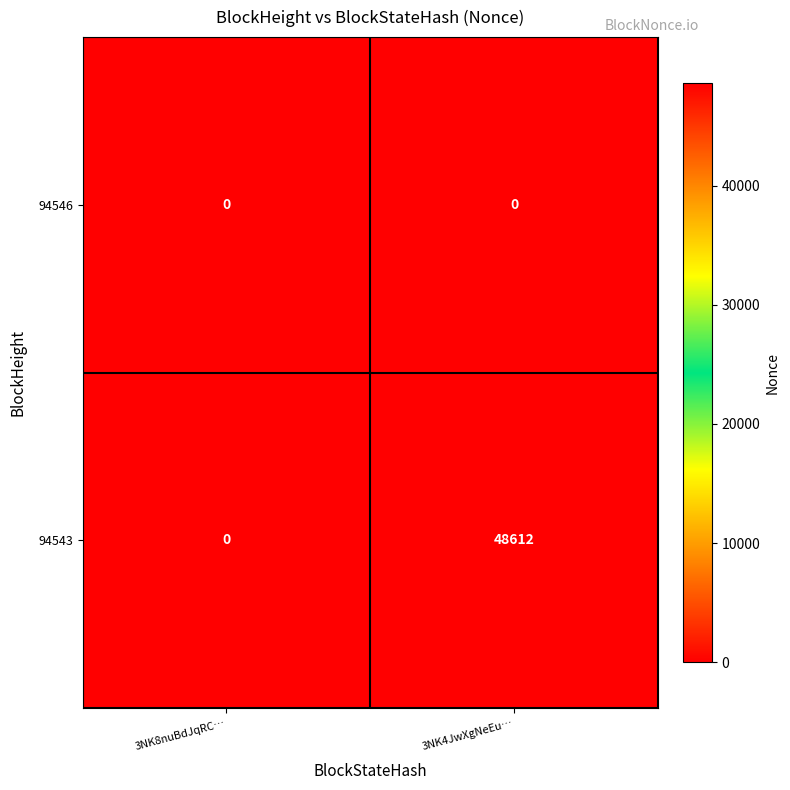

Rank the series at 3NK4JwXgNeEu… from highest to lowest value.

94543, 94546